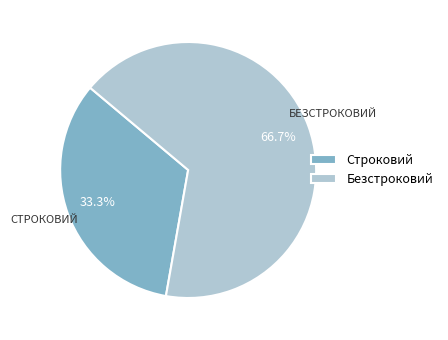

What percentage is the Безстроковий slice, to the nearest percent?

67%